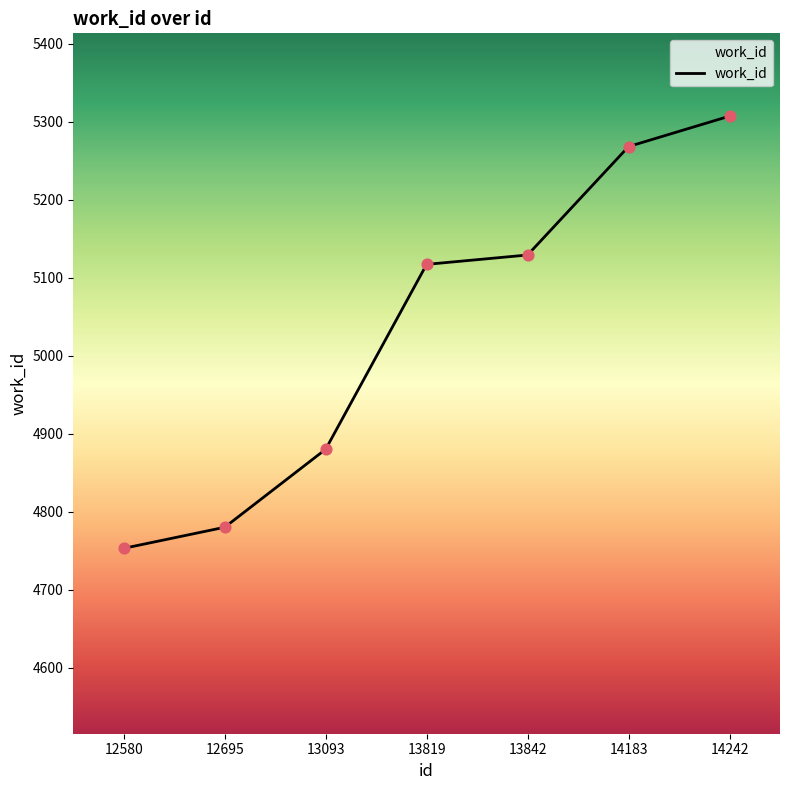

Which has a higher value, 13842 or 13819?

13842